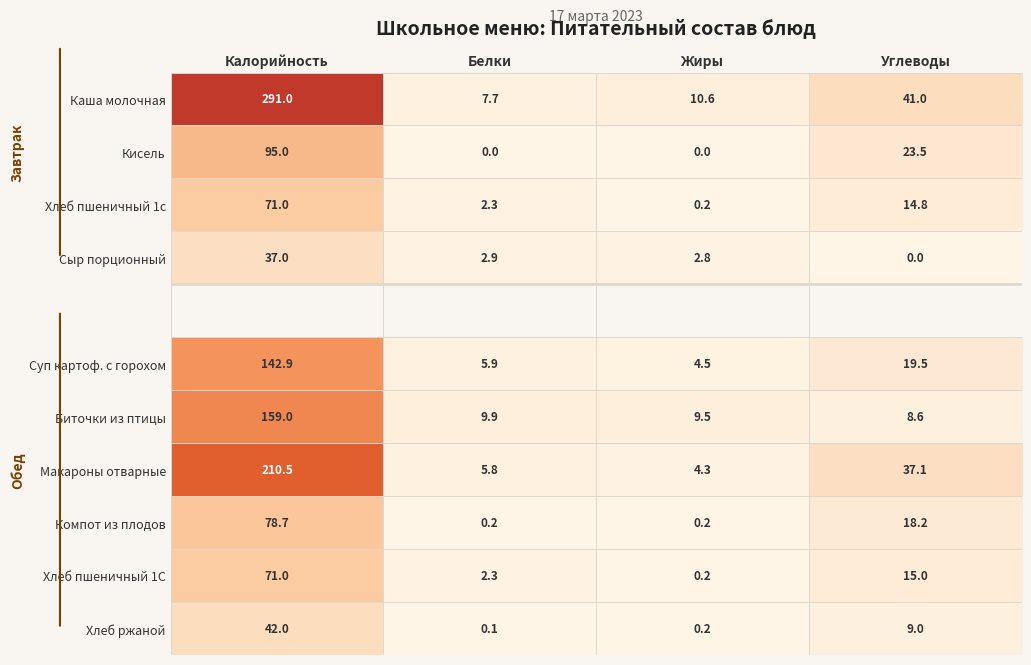

At how many categories does at least one series exceed 152?

1